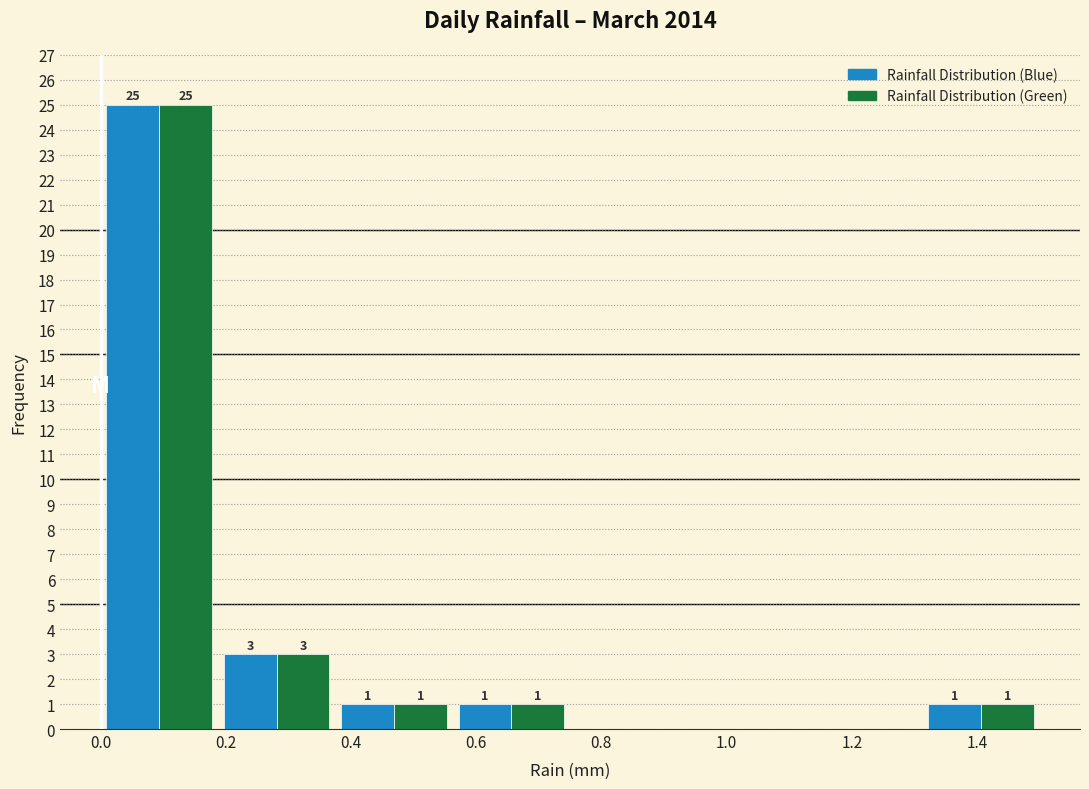

In the Rainfall Distribution (Green) series, which range on the x-axis has the tallest bar?

0.00 to 0.18